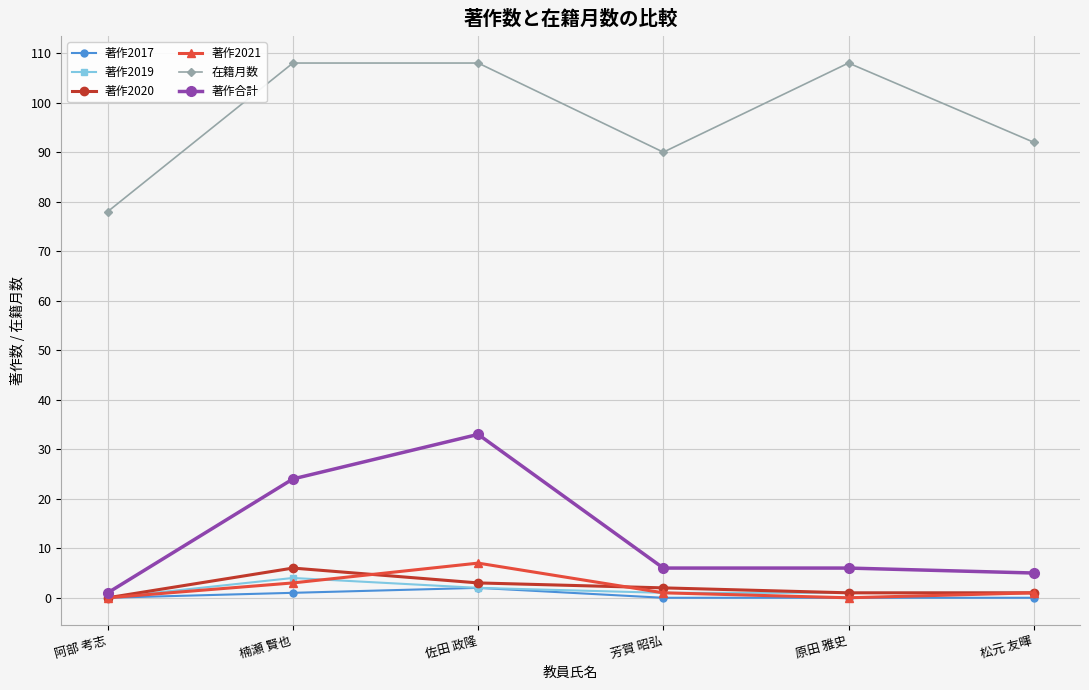

The 著作2021 series shows 0 at 原田 雅史. True or false?

True